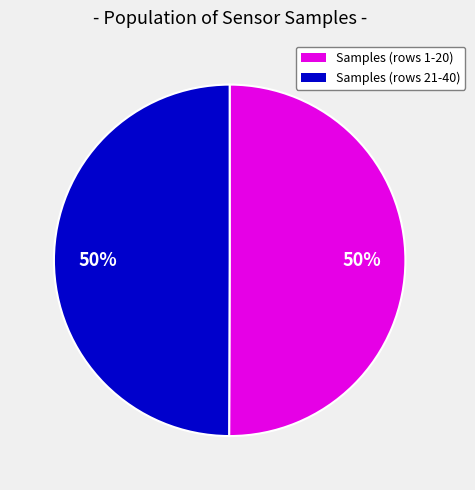

Combined, do Samples (rows 1-20) and Samples (rows 21-40) account for over 50%?

Yes